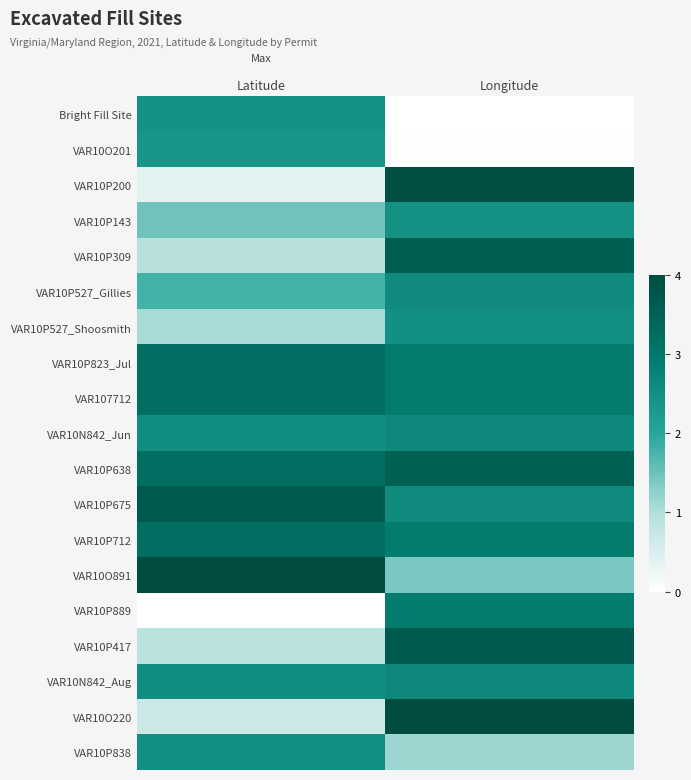

Count the number of categories in the chart.

2